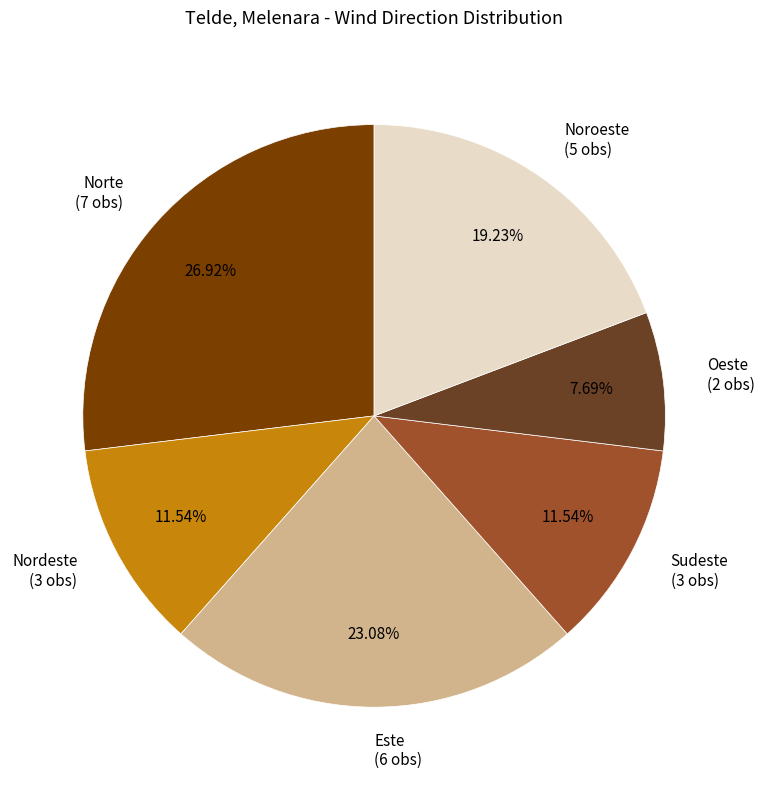

What is the smallest slice in the pie chart?

Oeste (2 obs)